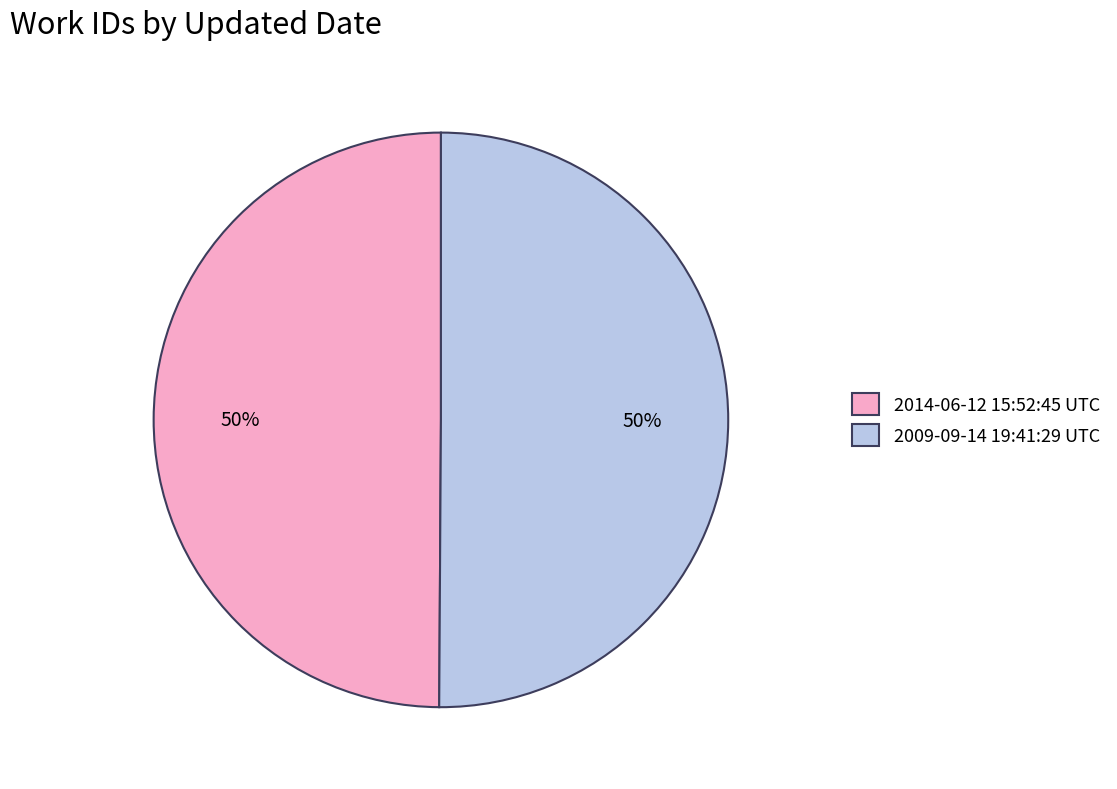

The 2014-06-12 15:52:45 UTC slice represents 50% of the pie. True or false?

True